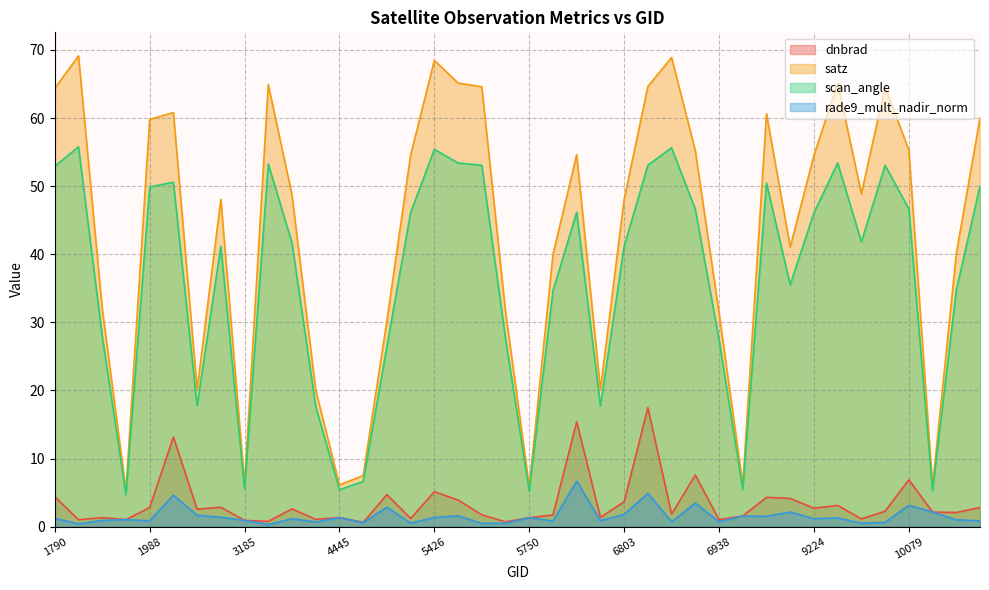

At how many categories does at least one series exceed 54?

19